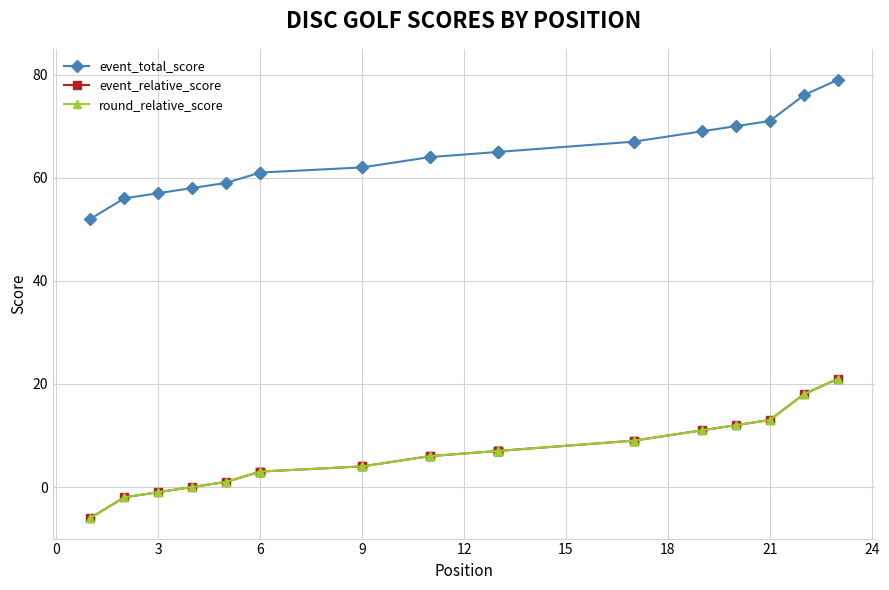

How many lines are shown in the chart?

3